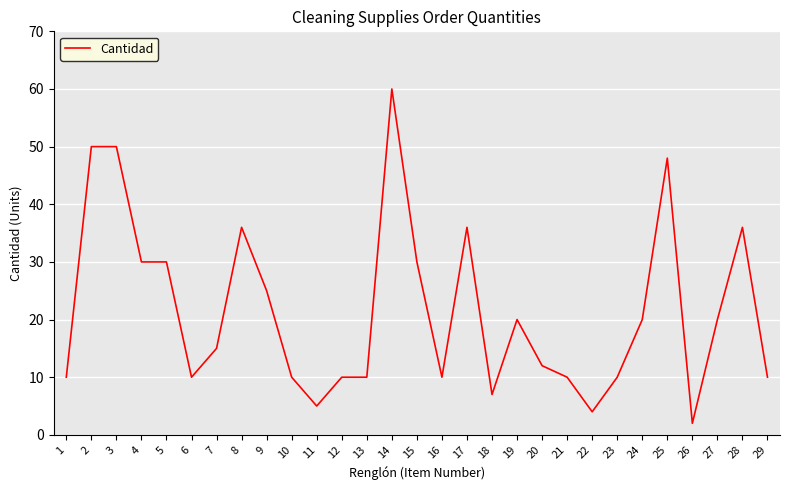

Reading left to right, transcribe all the data shown in this chart.

10	50	50	30	30	10	15	36	25	10	5	10	10	60	30	10	36	7	20	12	10	4	10	20	48	2	20	36	10